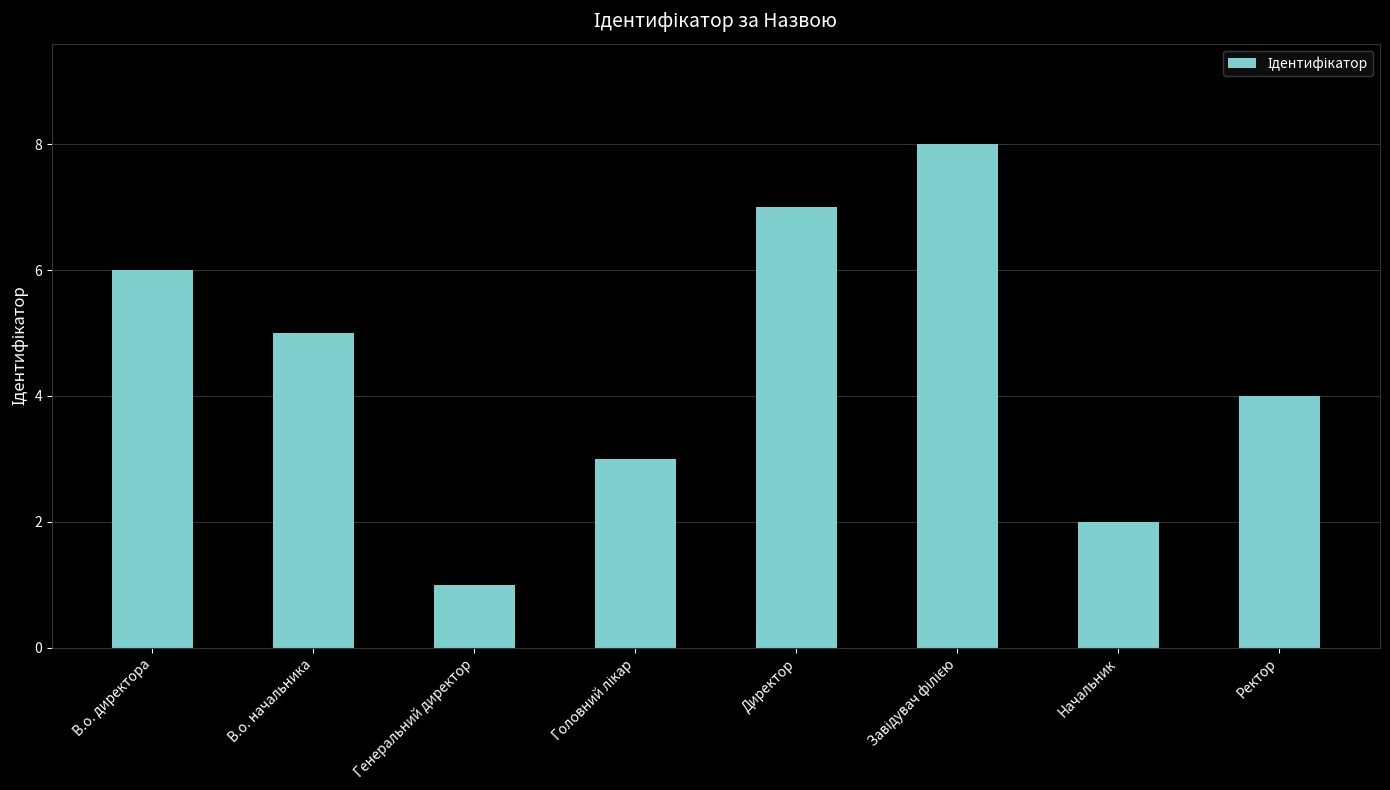

Are the bars grouped side by side (vs. stacked)?

No